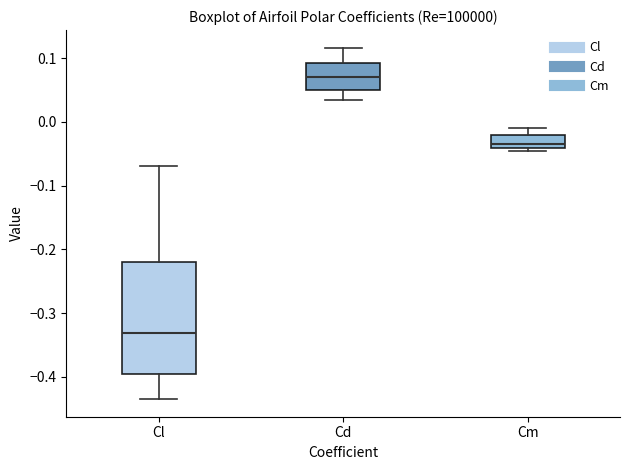

Where does the median line of the box for Cd sit on the y-axis? The values are not printed on the chart, so give them approximately, as read against the axis.

0.07